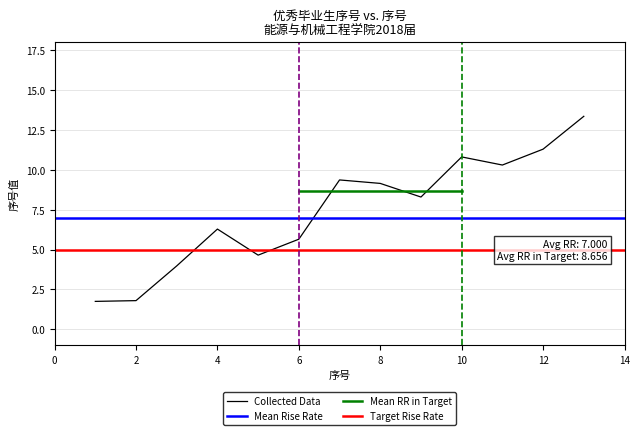

Is this an area chart (filled region under the line)?

No